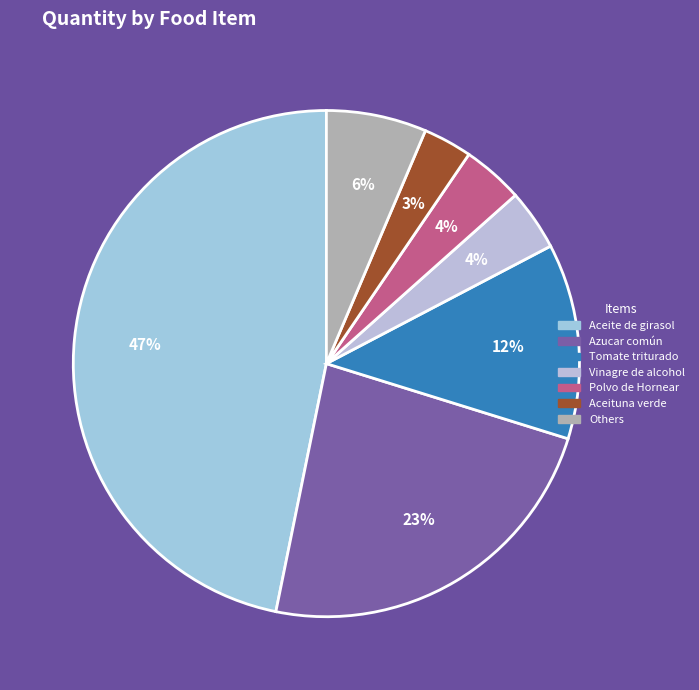

To the nearest percent, what is the average slice percentage?

14%